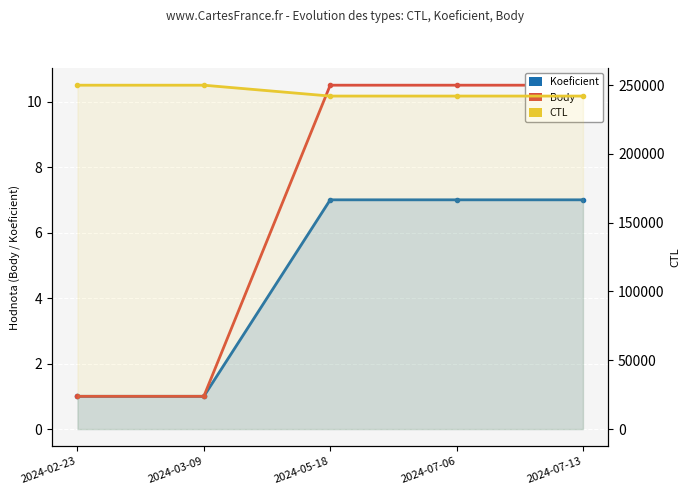

What is the difference between the highest and lowest values at 2024-07-13?

242000.0